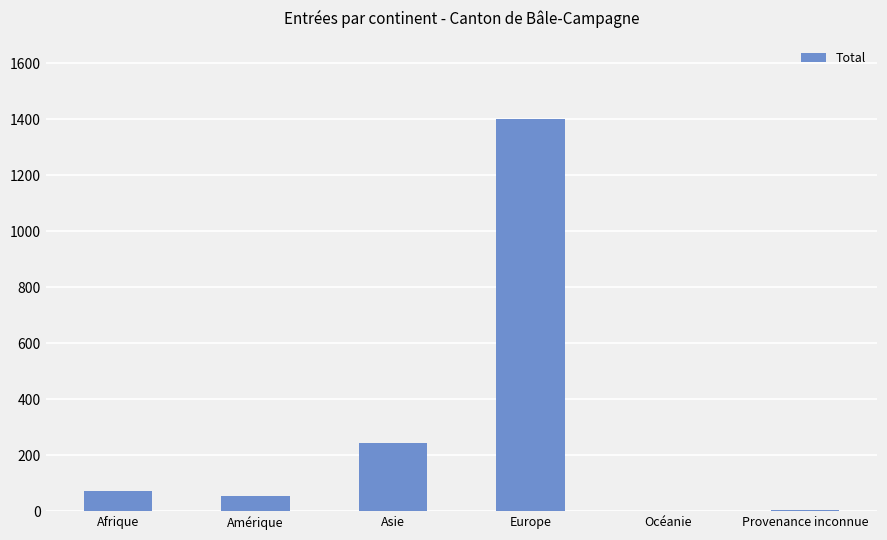

What is the change in value from Afrique to Asie?

+170